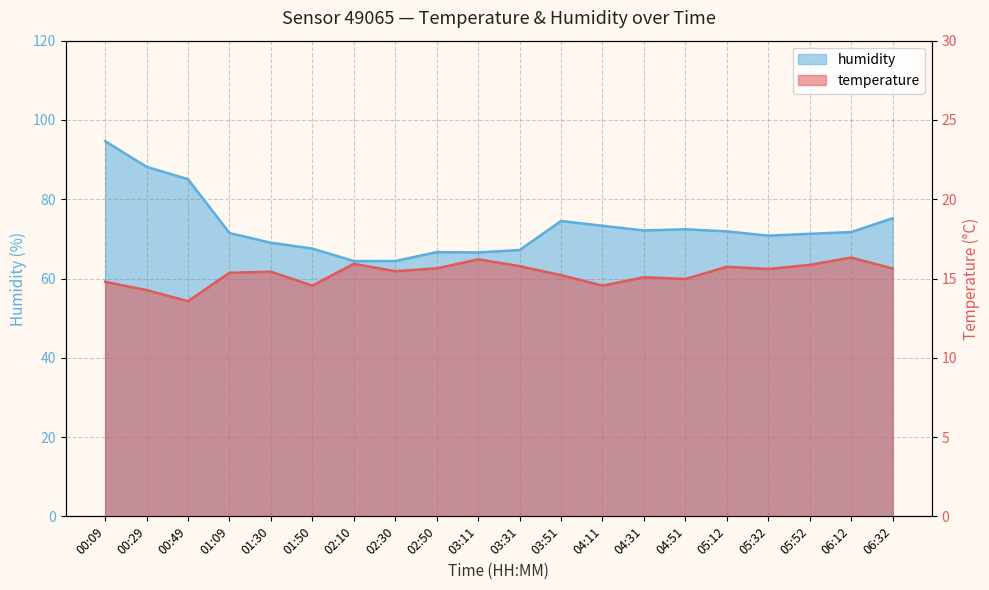

What is the approximate value of humidity at 05:12?

71.9